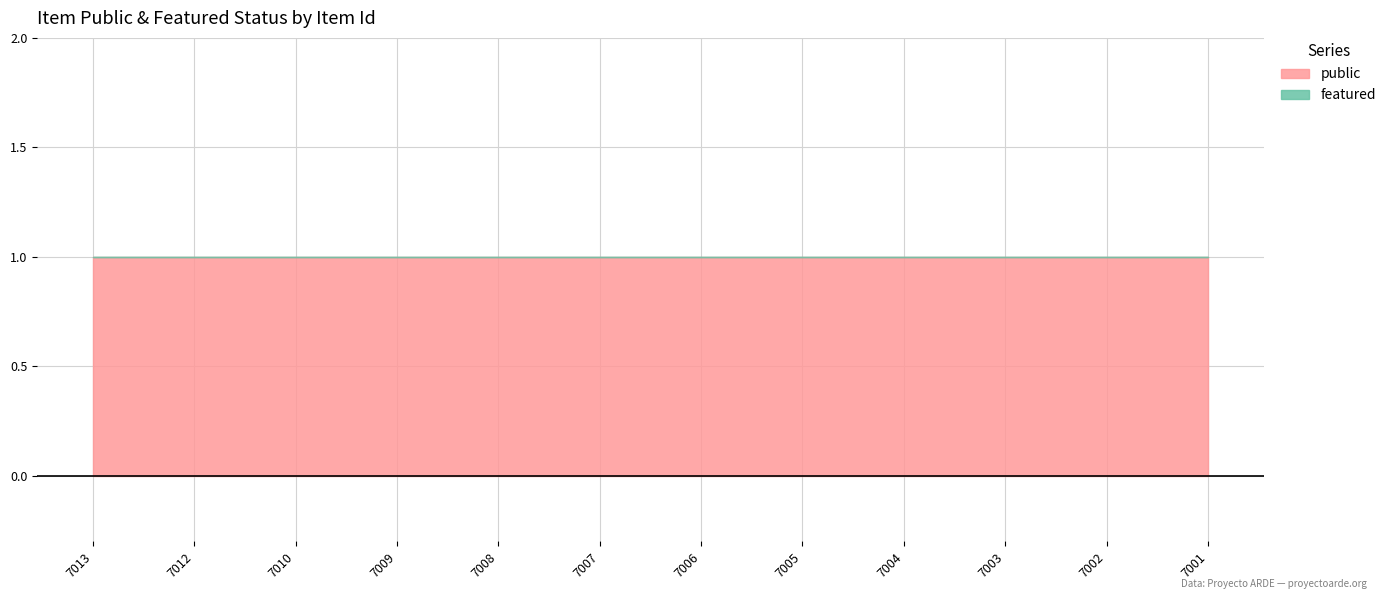

True or false: public has more than 2 points higher than both neighbors.

False